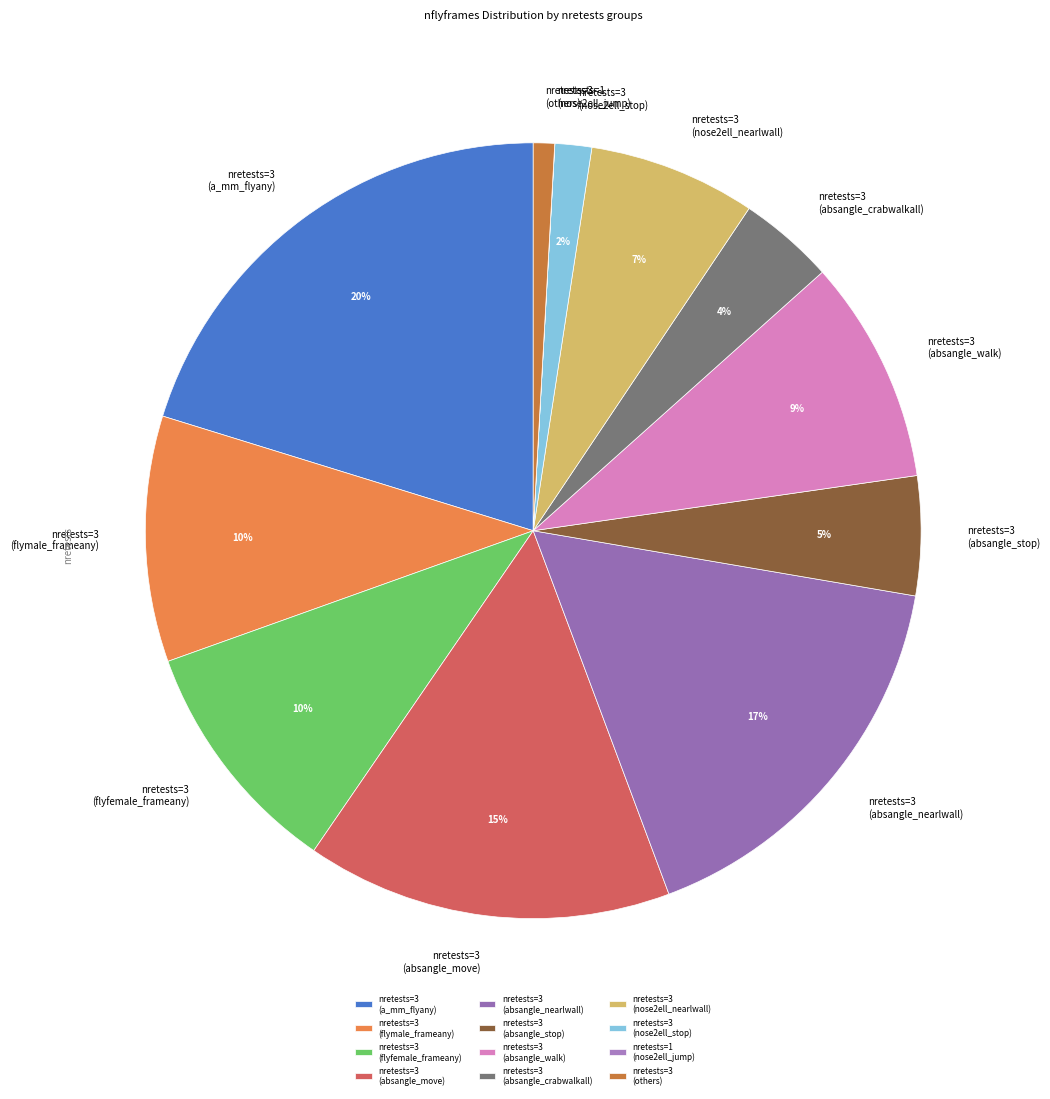

Is there any slice that represents more than half of the pie?

No